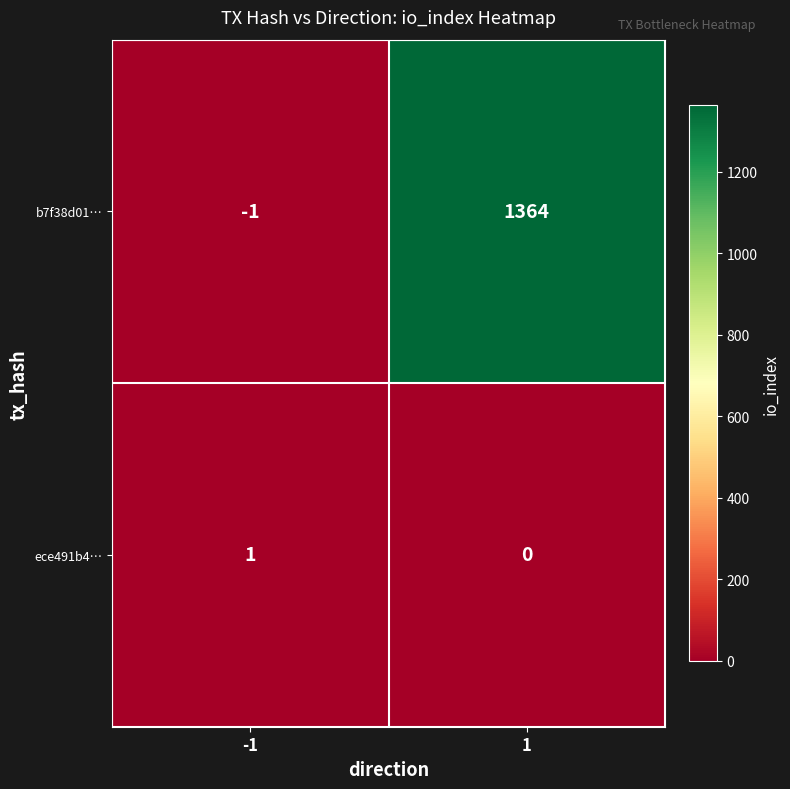

Rank the series by their average value, from highest to lowest.

b7f38d01…, ece491b4…